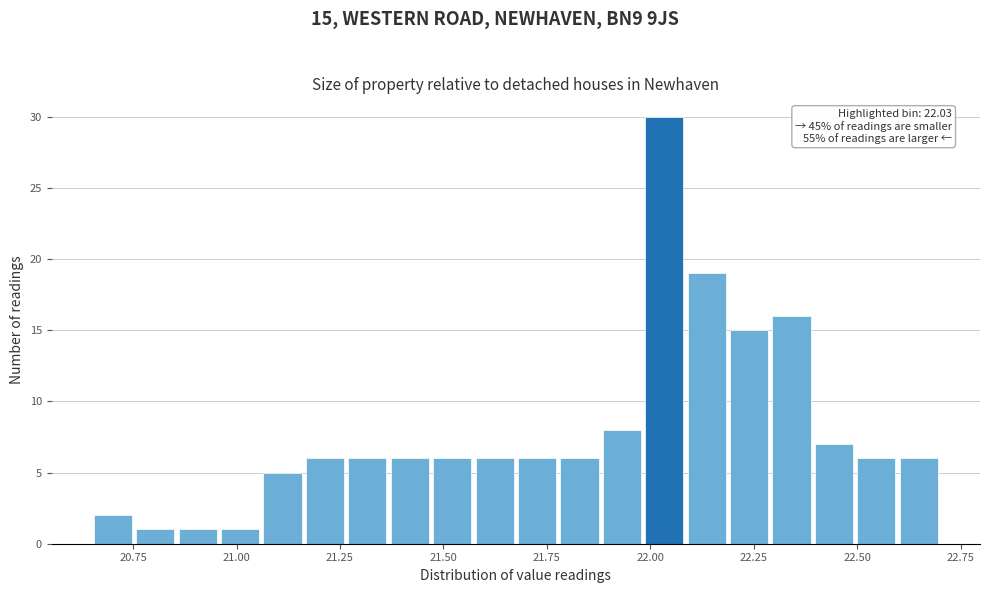

Read against the x-axis, roughly where is the centre of the tallest bar?

22.05